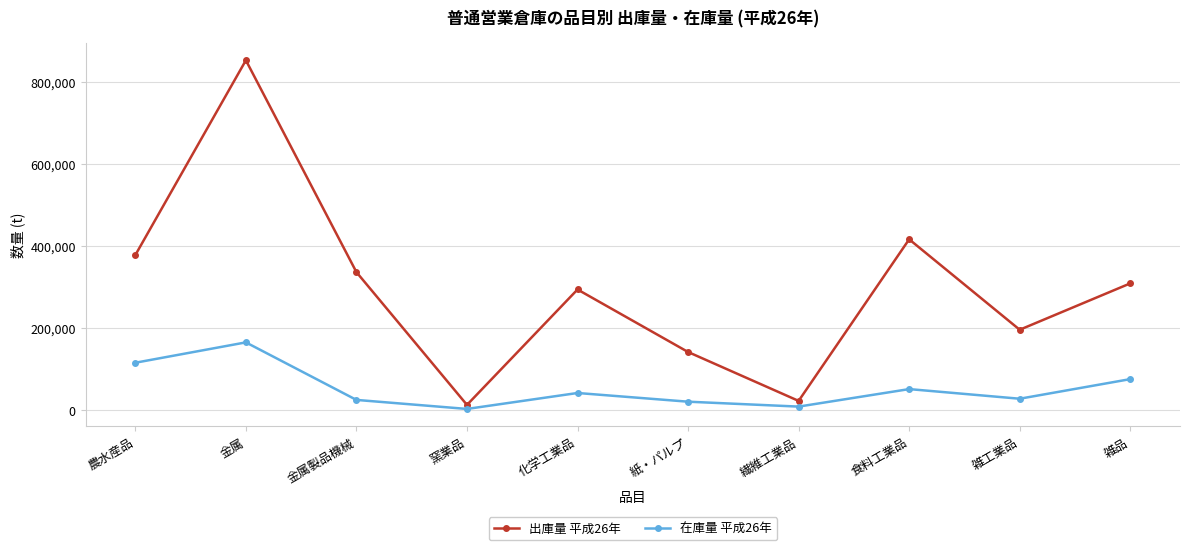

Is the value of 出庫量 平成26年 at 食料工業品 greater than the value of 在庫量 平成26年 at 紙・パルプ?

Yes